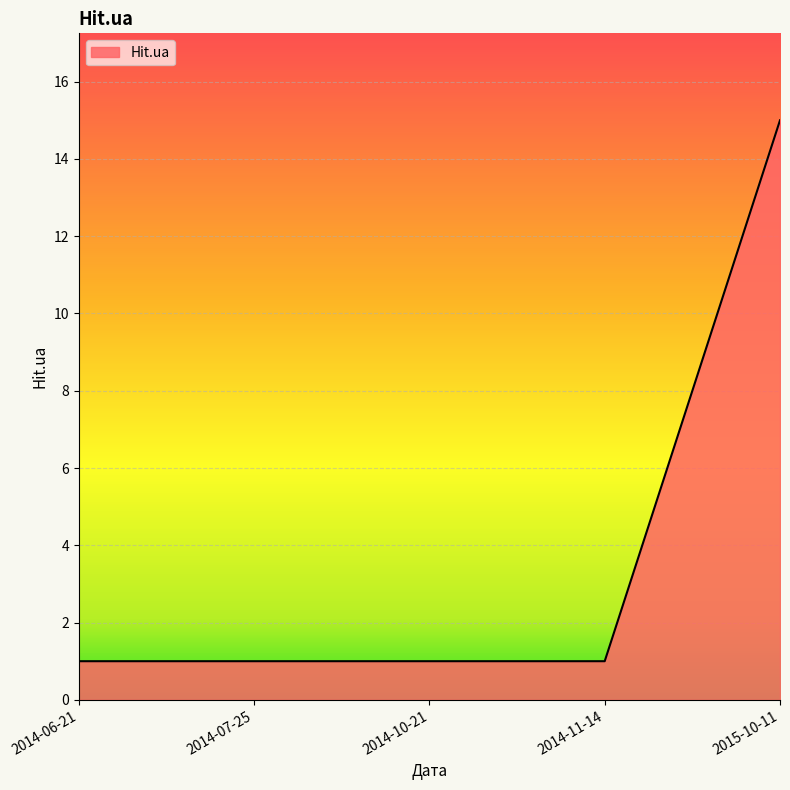

Reading right to left, extract all data points from this chart.

2015-10-11=15	2014-11-14=1	2014-10-21=1	2014-07-25=1	2014-06-21=1